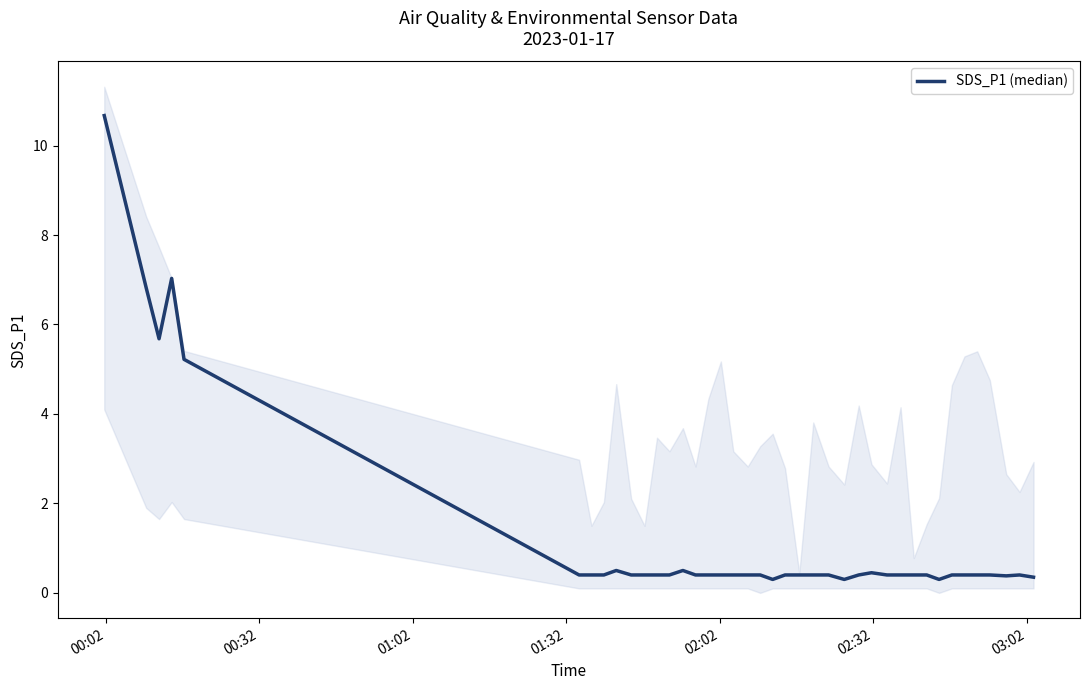

True or false: the data has more than 0 interior local peaks.

True